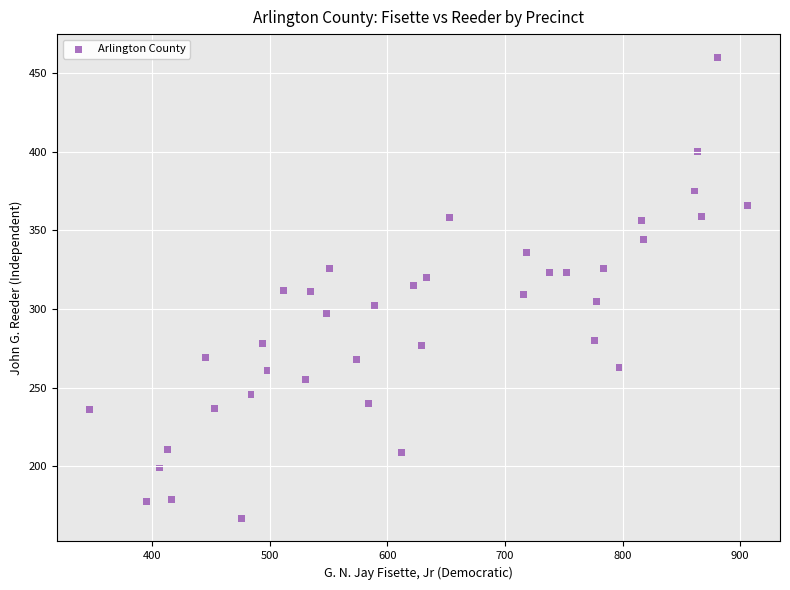

What is the range of Y values (max minus min)?

293